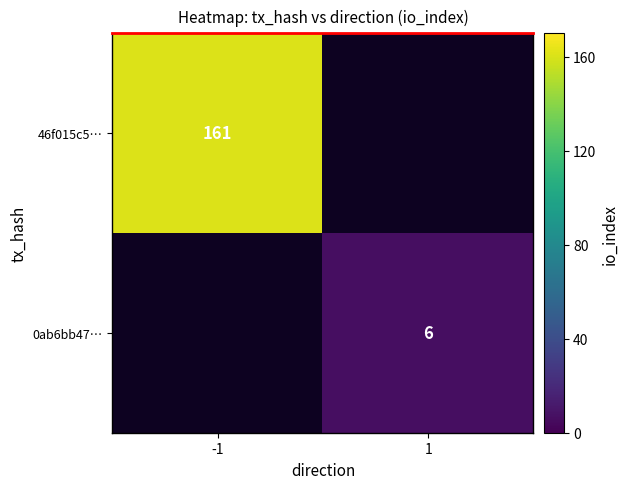

How many series are shown in this chart?

2